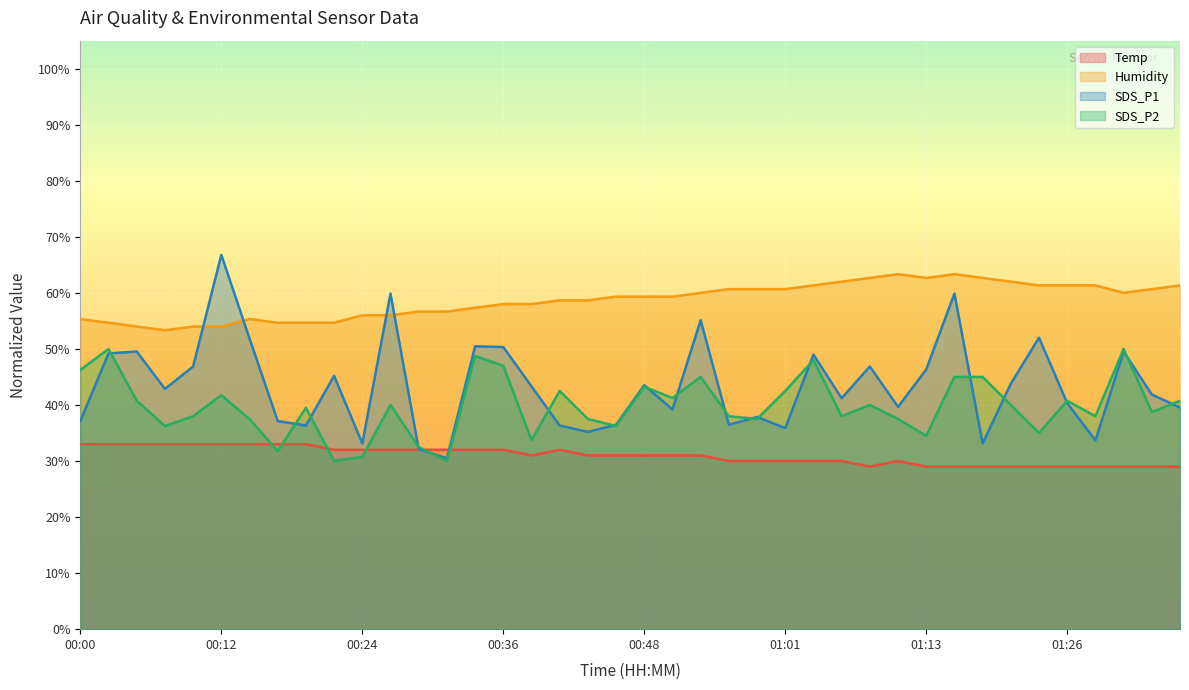

What is the average value of the Humidity series?

58.7